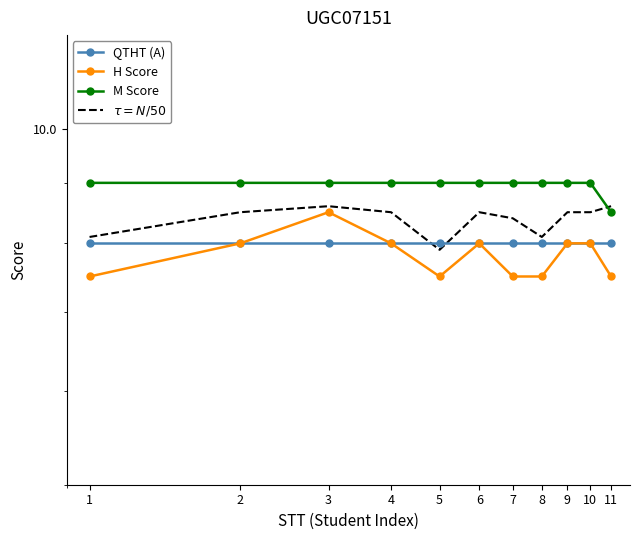

The value of QTHT (A) at 10 is 11.4. True or false?

False